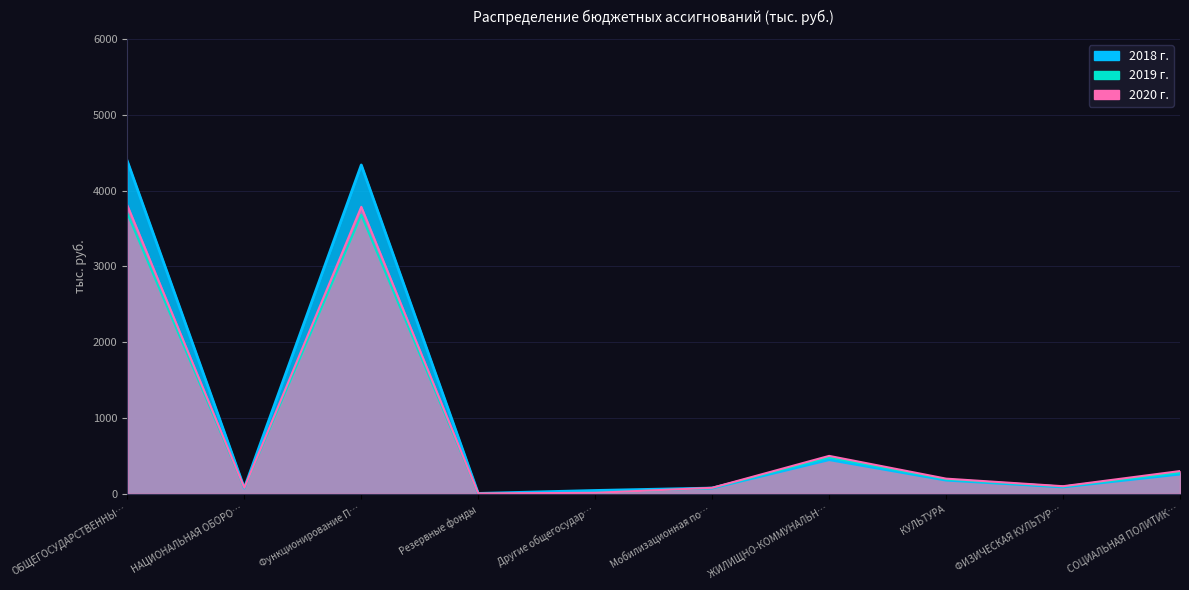

Which series ends up on top after the final intersection of 2018 г. and 2019 г.?

2019 г.